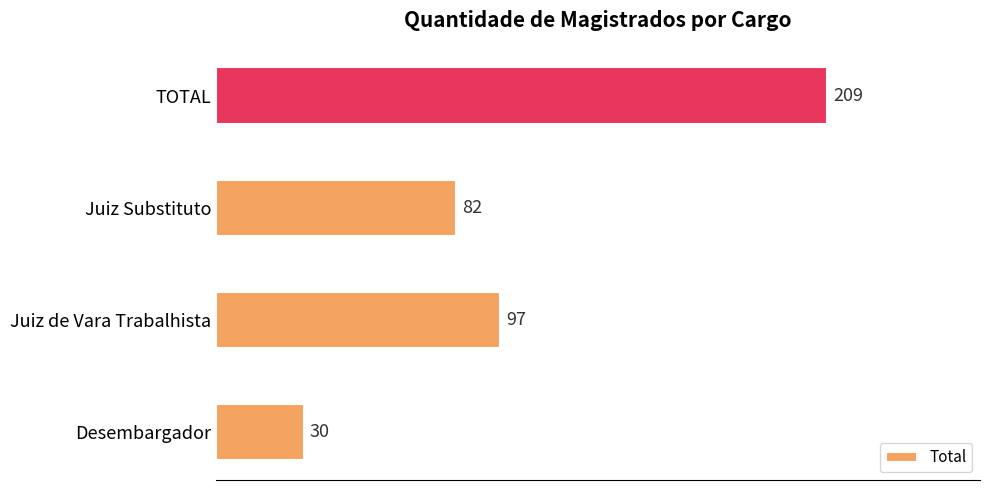

What is the sum of all values?

418